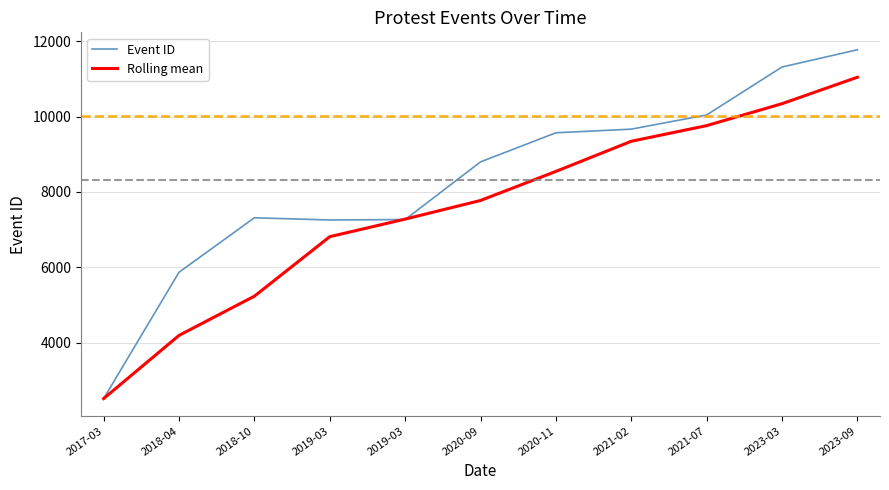

At which label does Event ID reach its peak?

2023-09